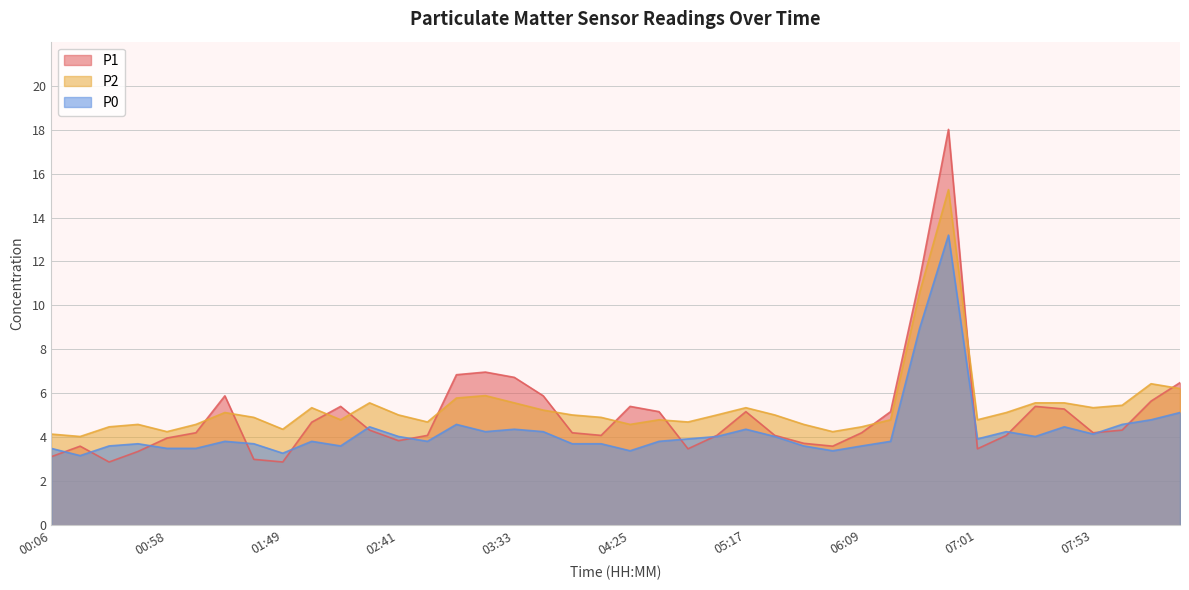

What is the label of the 29th point from the left?

06:09